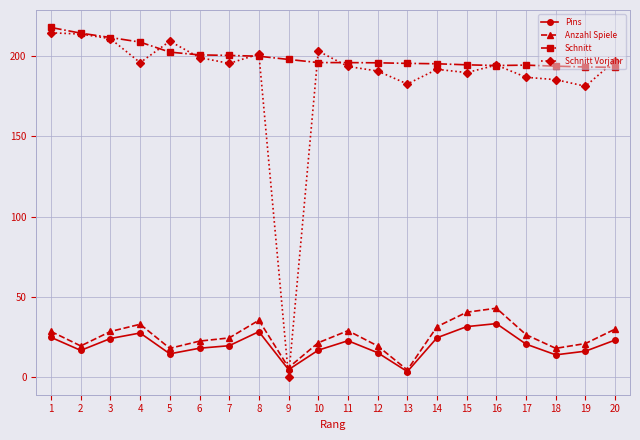

Which series has the widest spread of values?

Schnitt Vorjahr